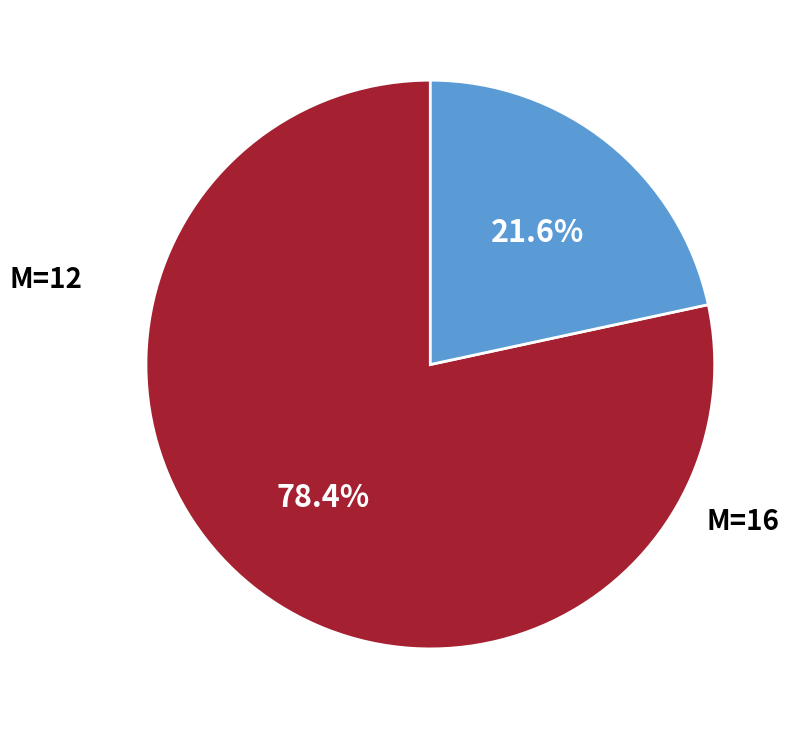

Count the number of slices in the pie.

2